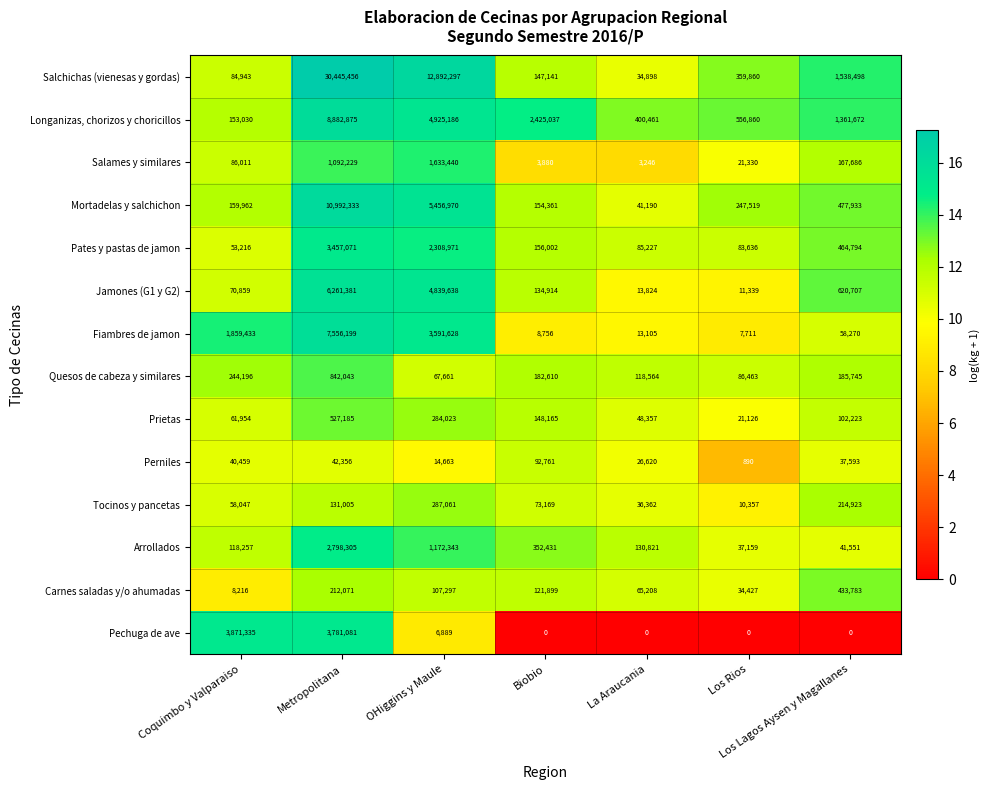

What is the difference between the maximum and minimum values in the Pates y pastas de jamon series?

3403855